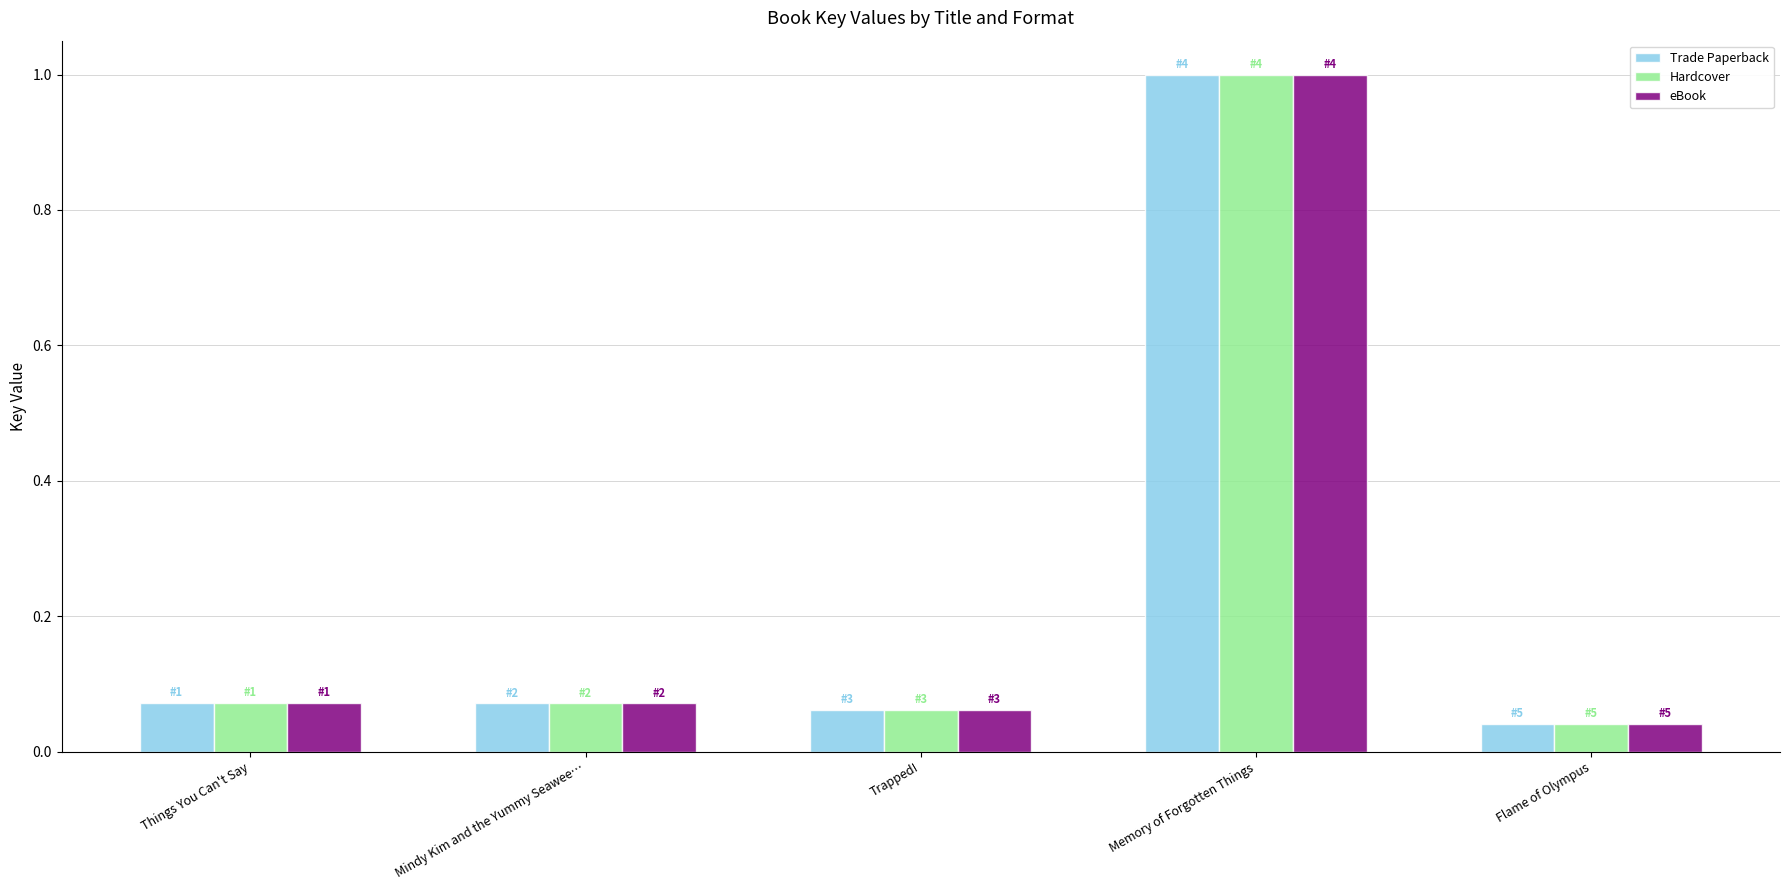

What is the sum of all eBook values?

1.2